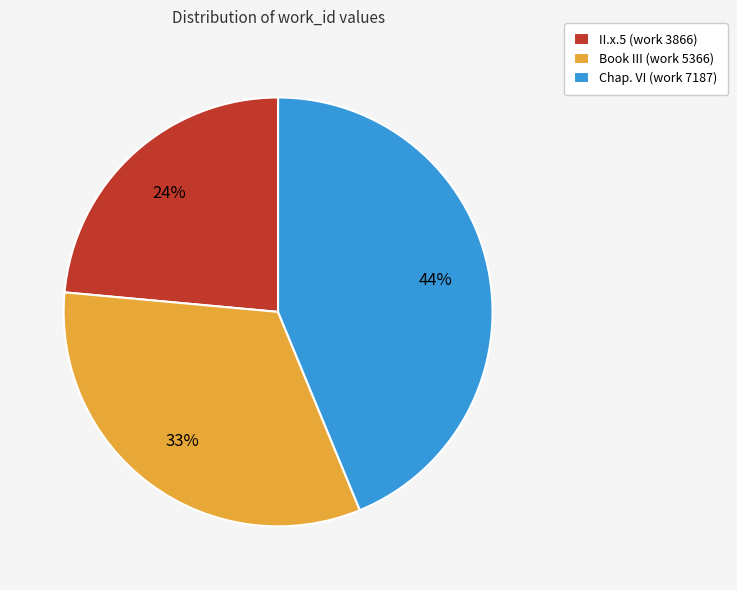

Does II.x.5 (work 3866) account for over 50% of the chart?

No